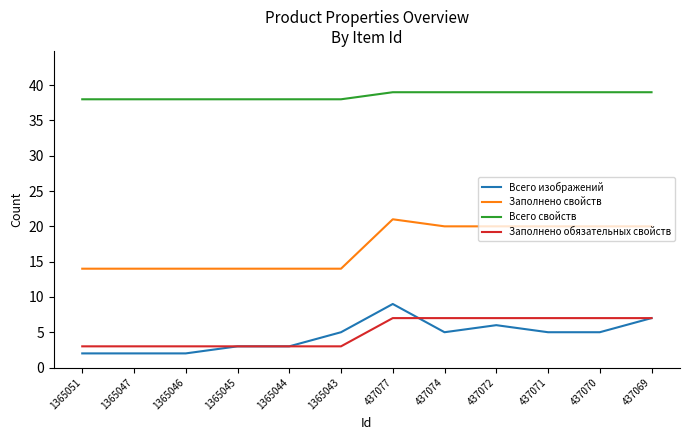

True or false: Всего изображений and Заполнено свойств cross at least once.

False